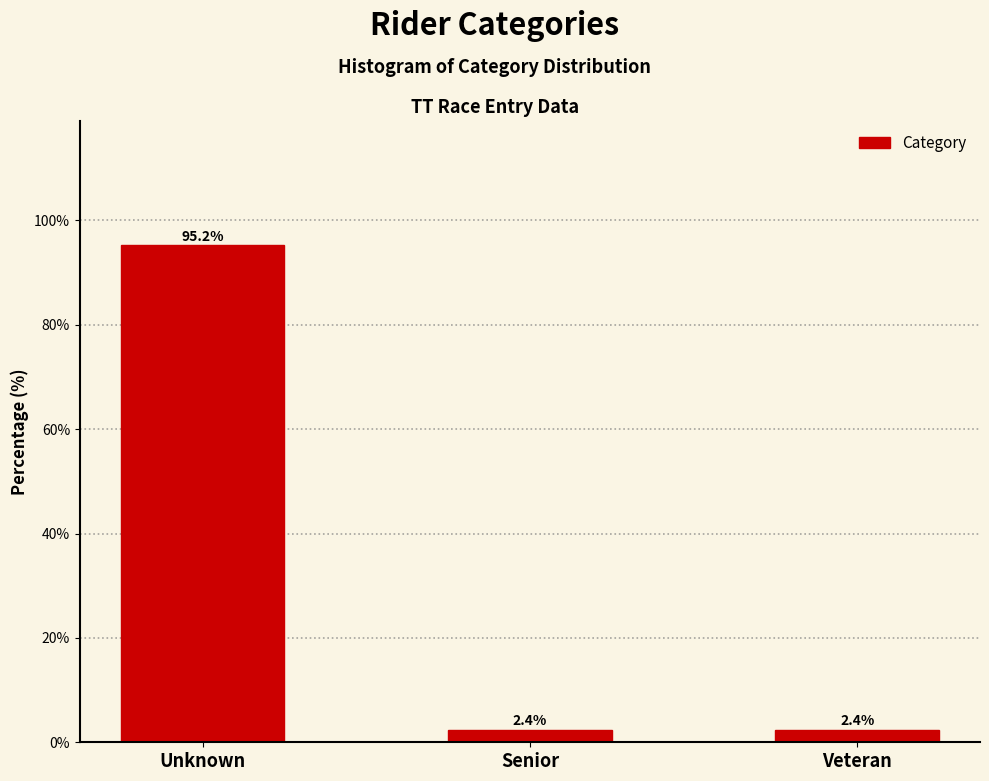

Reading left to right, transcribe all the data shown in this chart.

Unknown=95.2	Senior=2.4	Veteran=2.4